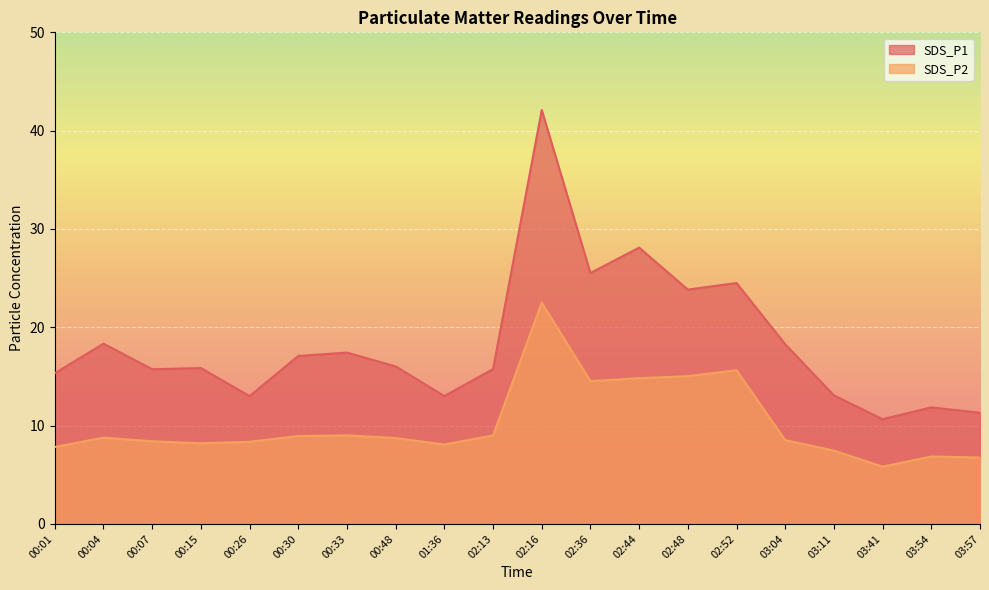

At how many categories does at least one series exceed 35?

1